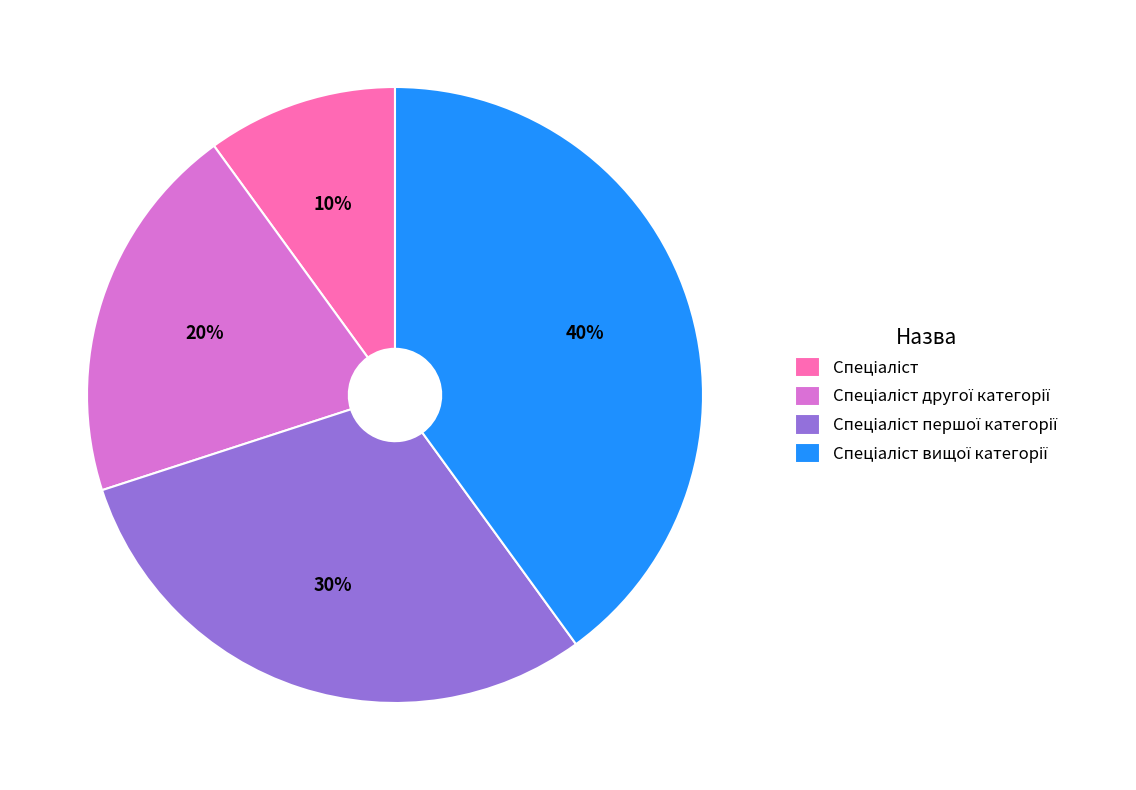

Is there a majority slice in this chart?

No